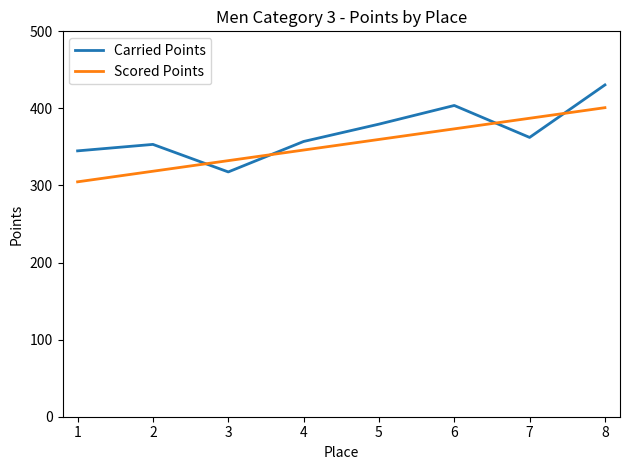

What is the difference between the highest and lowest values at 4?

11.1